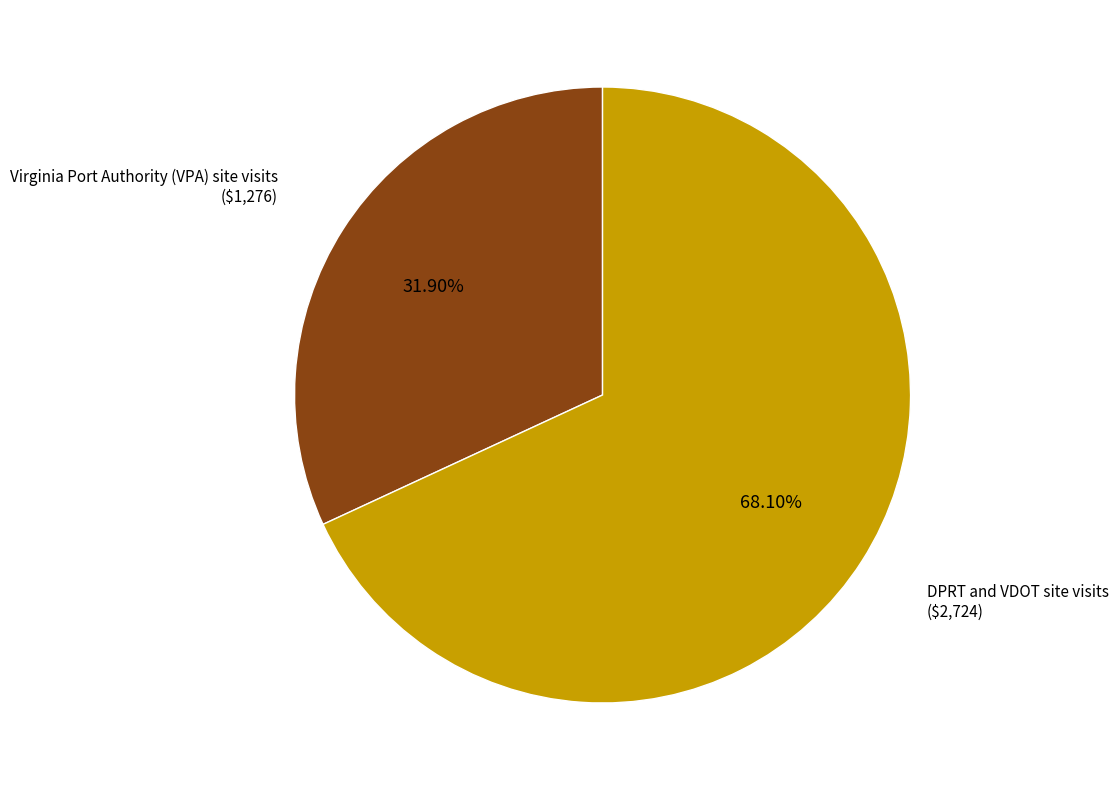

What percentage is the DPRT and VDOT site visits slice, to the nearest percent?

68%